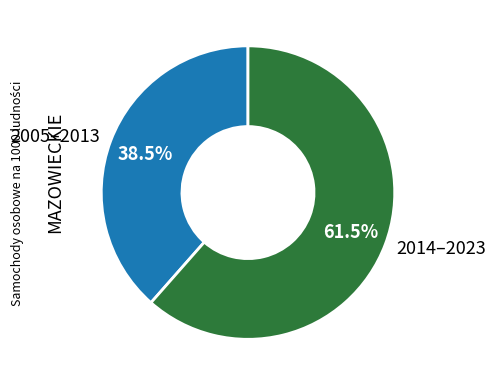

Is there a majority slice in this chart?

Yes